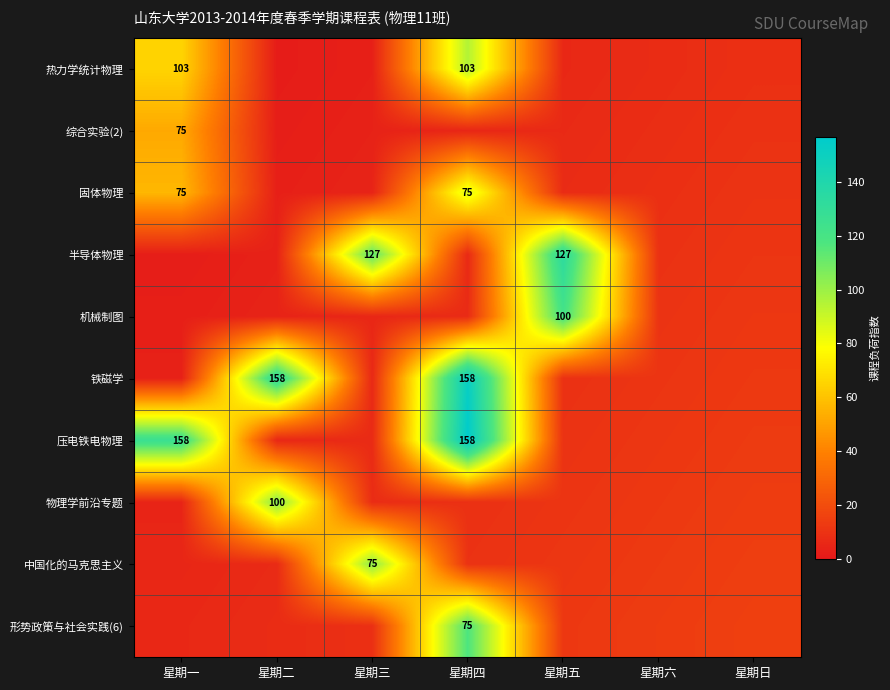

Which series has the largest range (max minus min)?

压电铁电物理